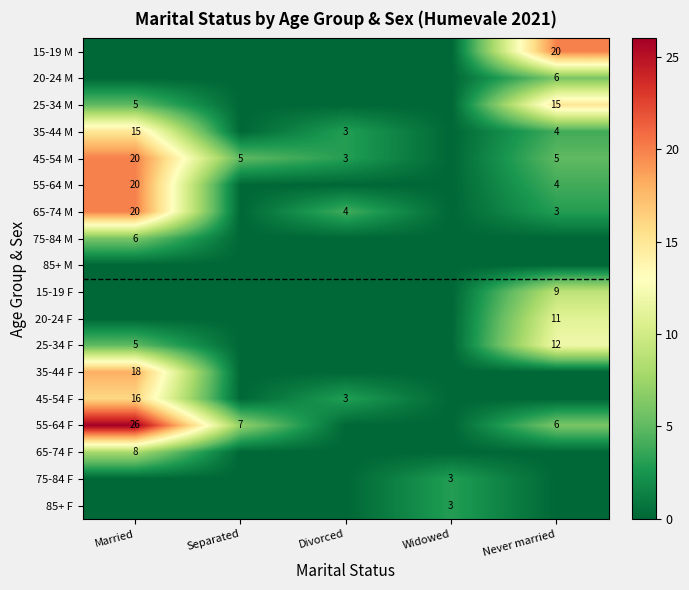

At which category is the sum across all series the highest?

Married